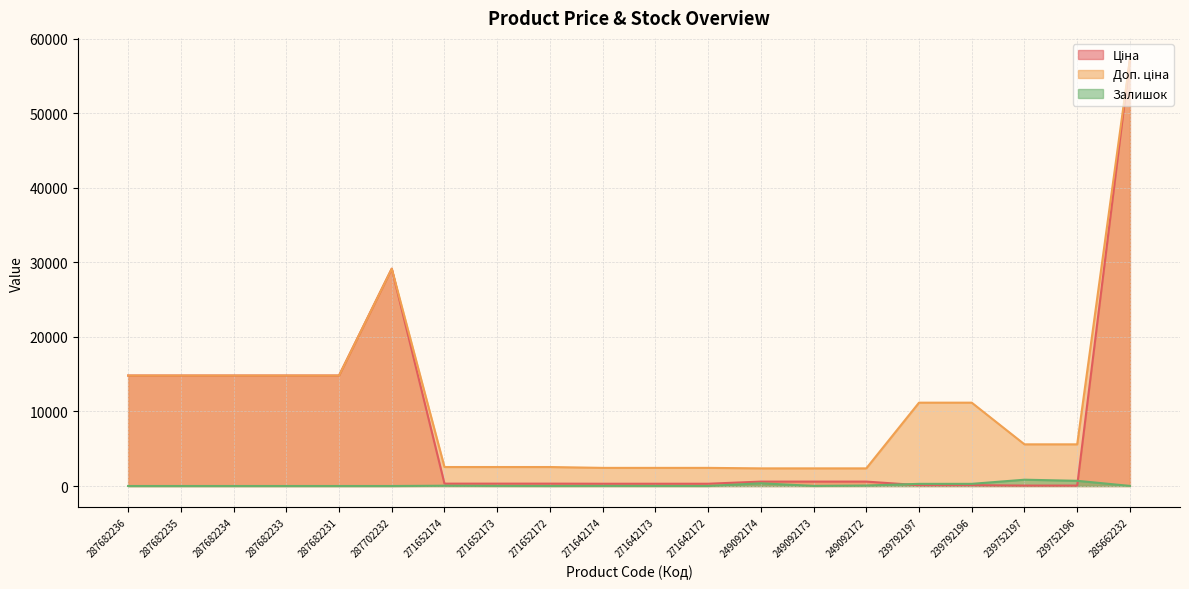

Is the value of Залишок at 271642173 greater than the value of Ціна at 239752196?

No